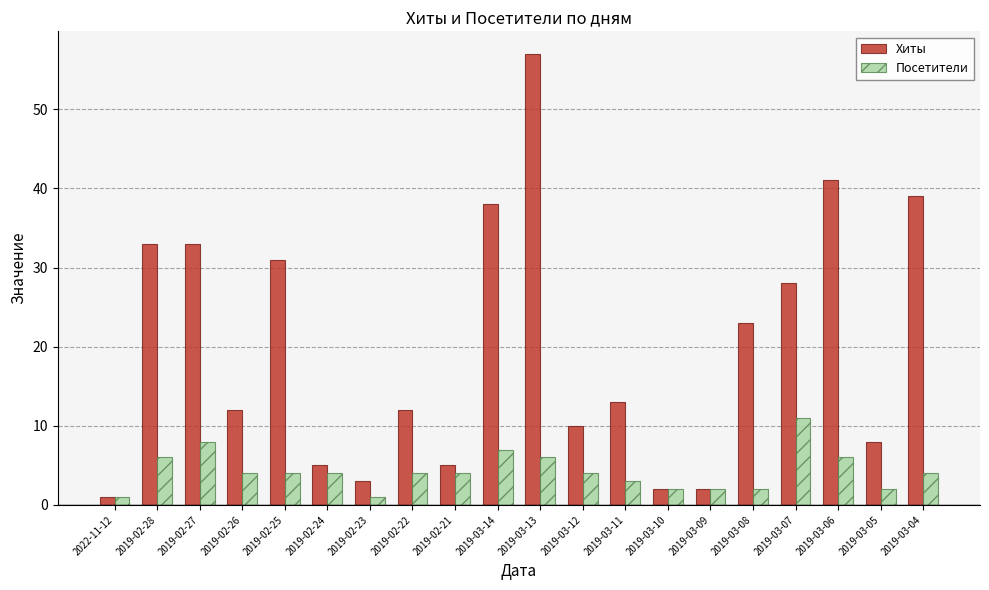

Which series has the largest range (max minus min)?

Хиты